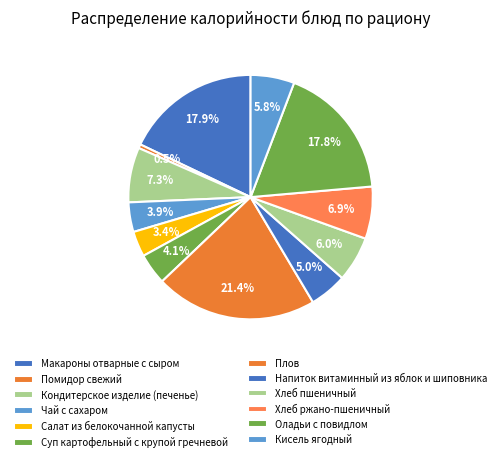

To the nearest percent, what percentage of the pie is Макароны отварные с сыром?

18%